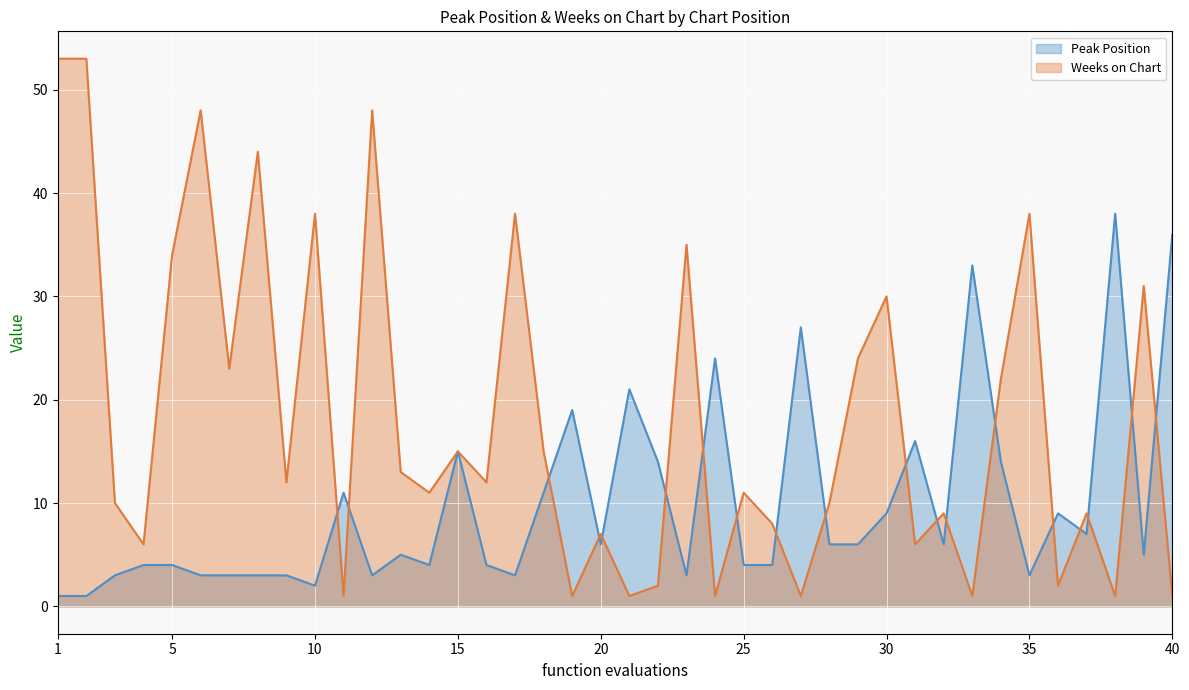

How many lines are shown in the chart?

2